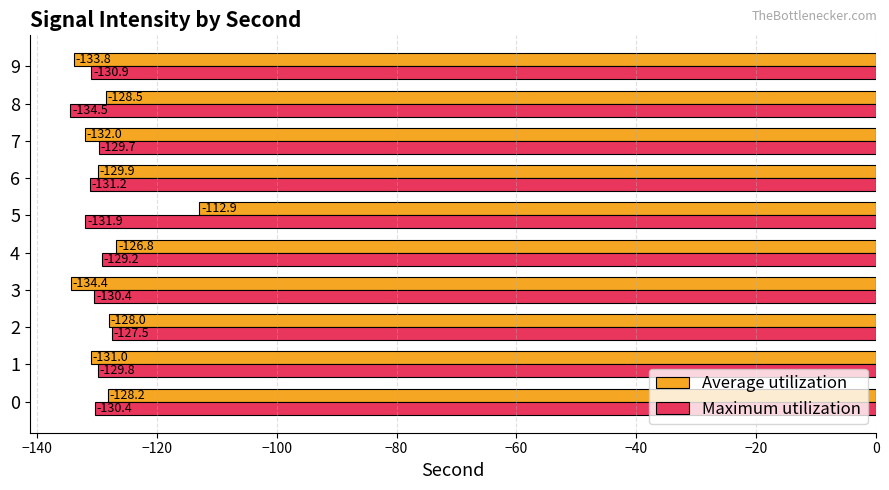

What is the spread (max minus min) of values at 9?

2.9